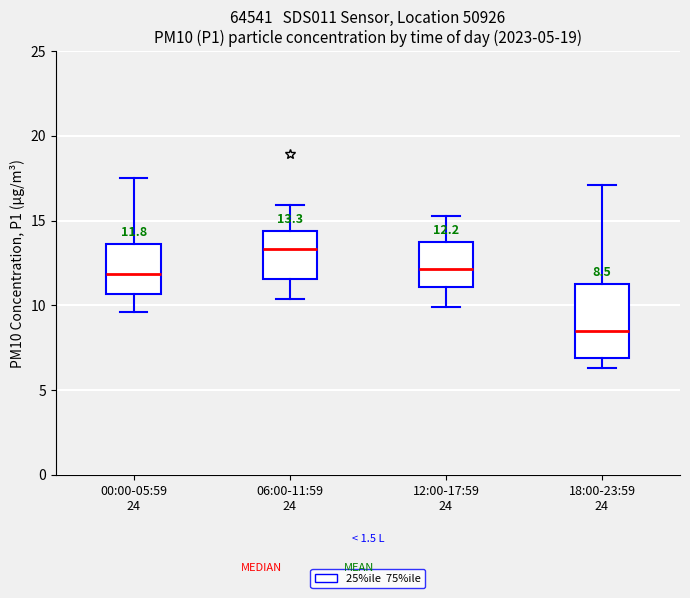

Which box's median line is the lowest?

18:00-23:59 24